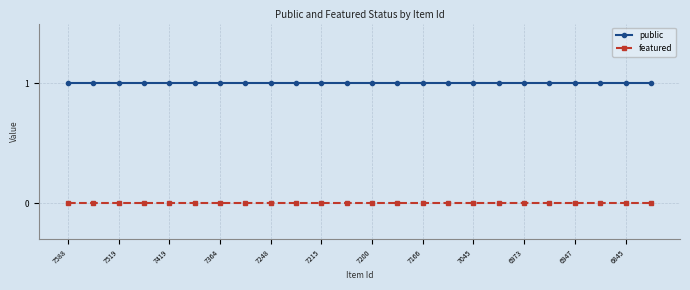

List the series in order of their peak value, highest first.

public, featured